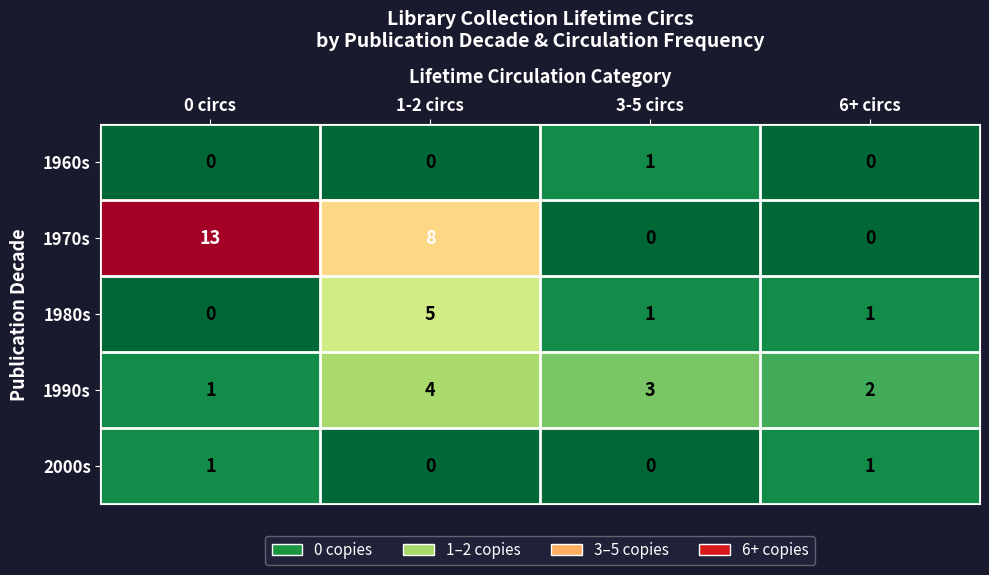

At which category is the sum across all series the highest?

1-2 circs